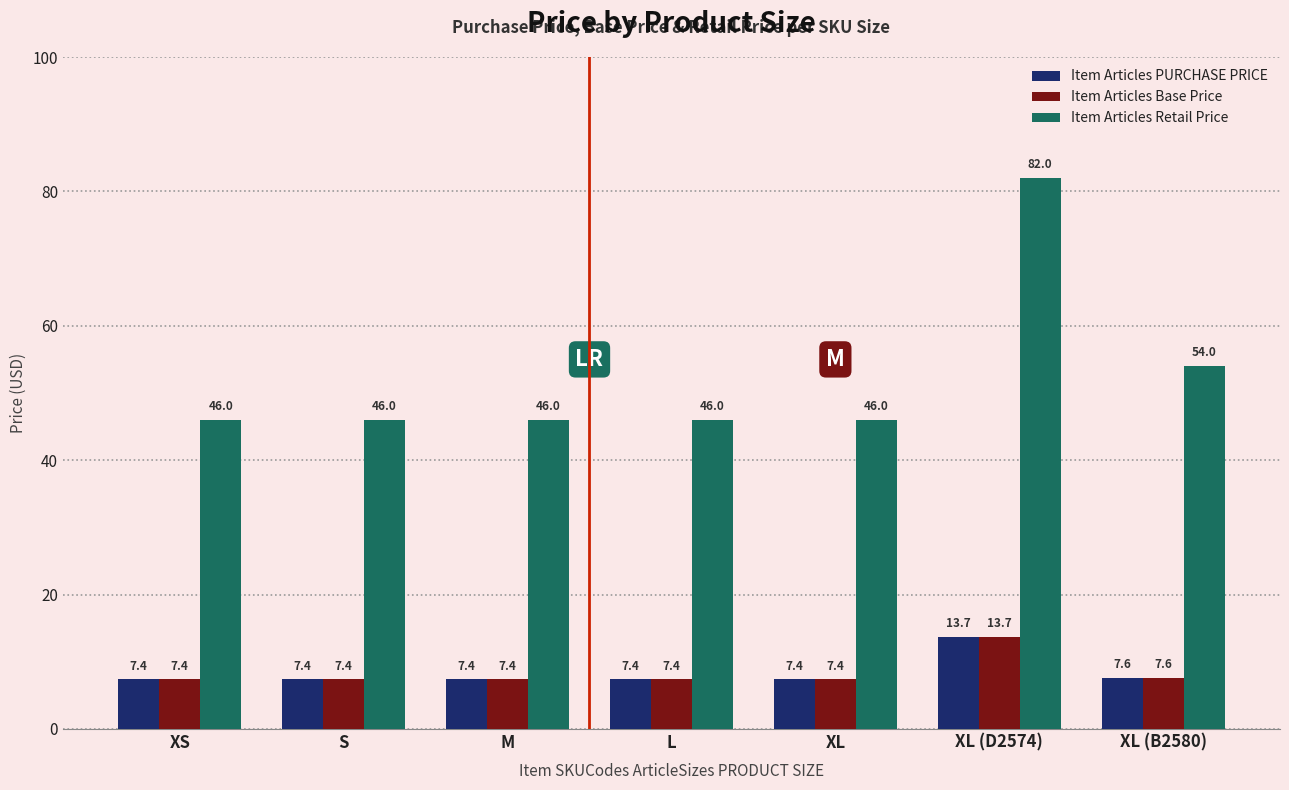

Reading left to right, list all the values displayed in this chart.

Item Articles PURCHASE PRICE: XS=7.4	S=7.4	M=7.4	L=7.4	XL=7.4	XL (D2574)=13.7	XL (B2580)=7.6
Item Articles Base Price: XS=7.4	S=7.4	M=7.4	L=7.4	XL=7.4	XL (D2574)=13.7	XL (B2580)=7.6
Item Articles Retail Price: XS=46.0	S=46.0	M=46.0	L=46.0	XL=46.0	XL (D2574)=82.0	XL (B2580)=54.0